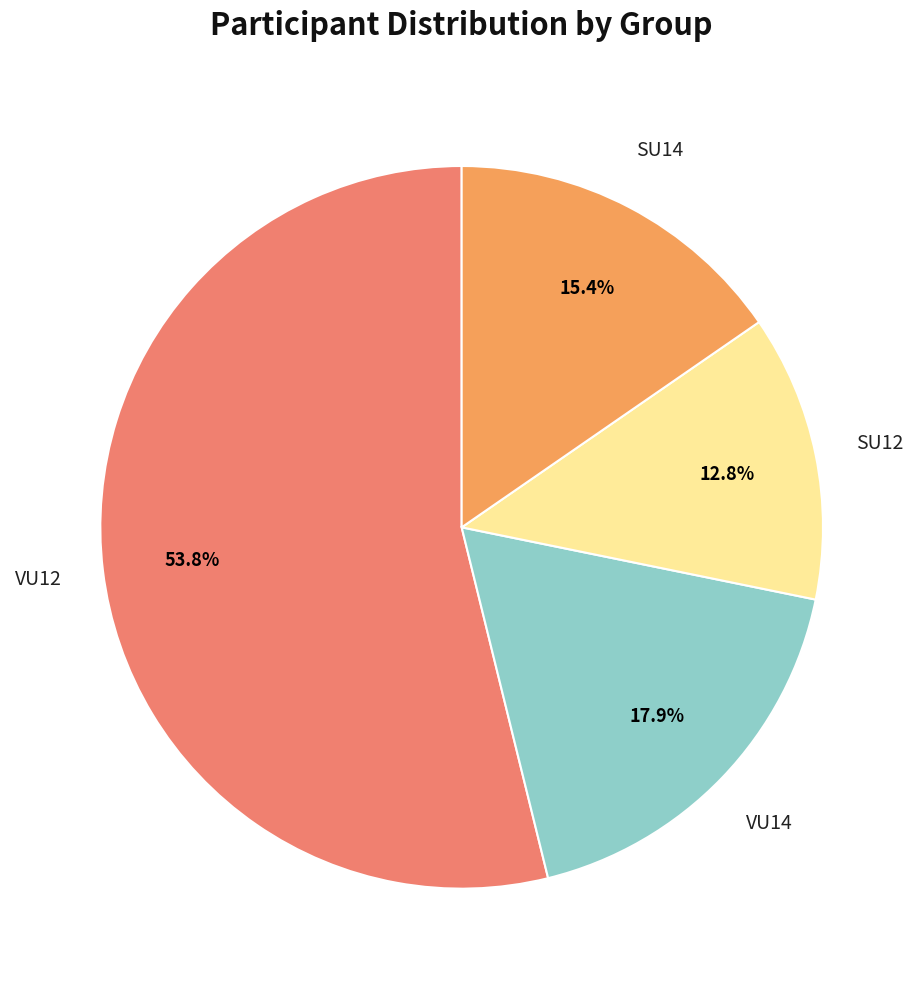

How many segments does this pie chart have?

4